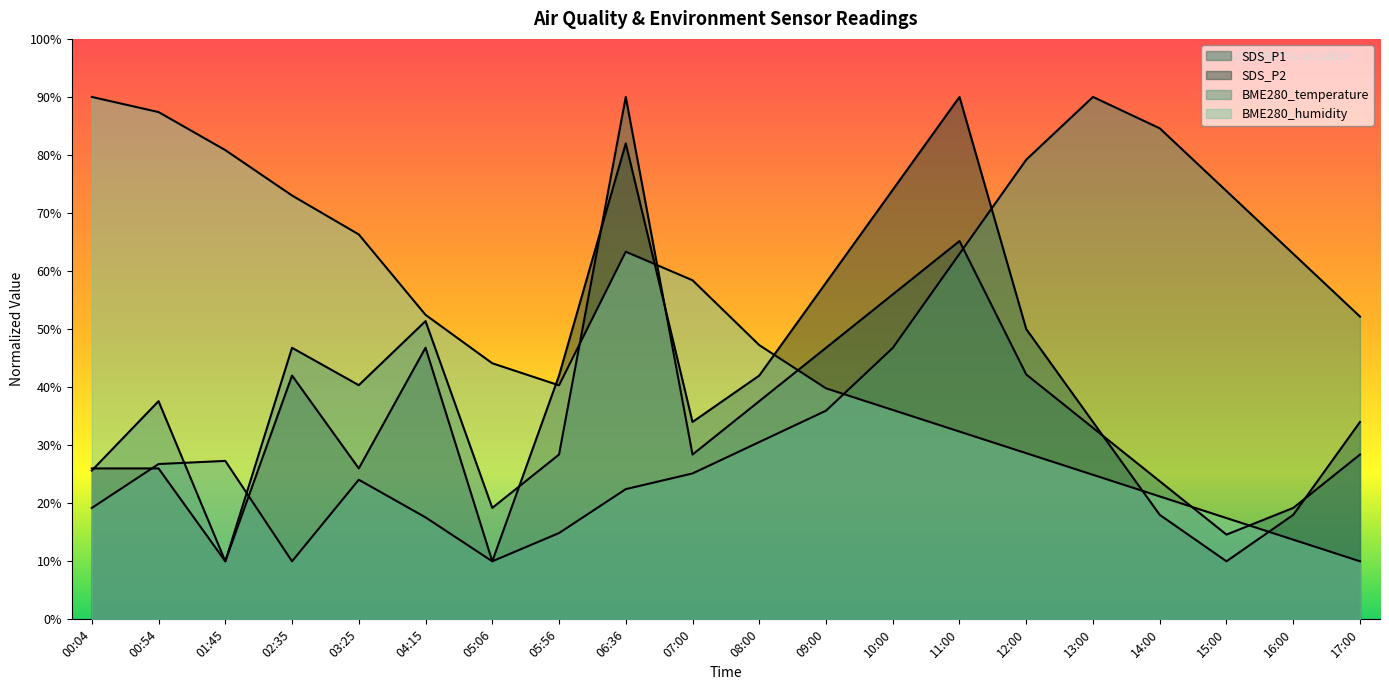

What is the spread (max minus min) of values at 05:56?

27.1